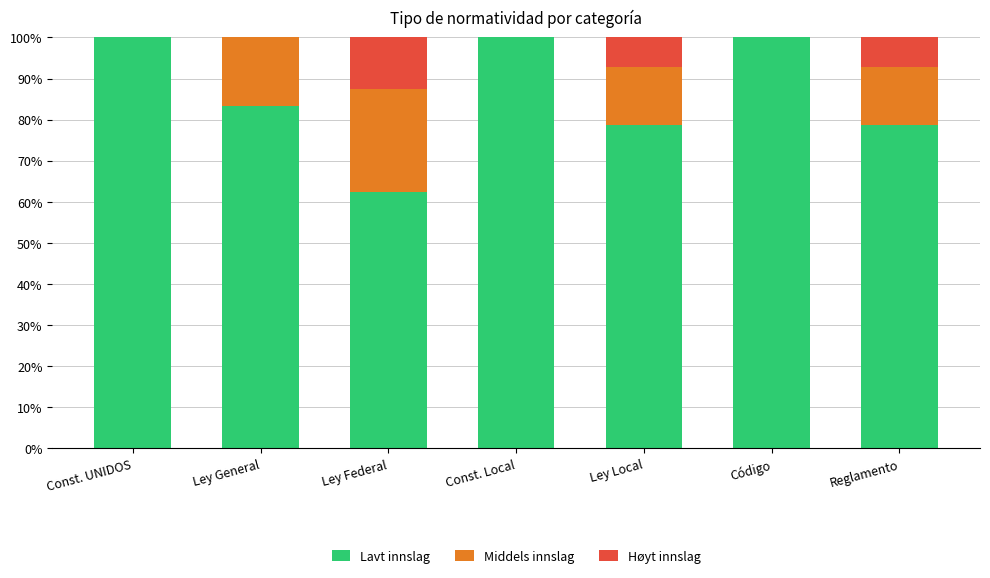

Reading left to right, what are the values for Lavt innslag?

Const. UNIDOS=100.0	Ley General=83.3	Ley Federal=62.5	Const. Local=100.0	Ley Local=78.6	Código=100.0	Reglamento=78.6